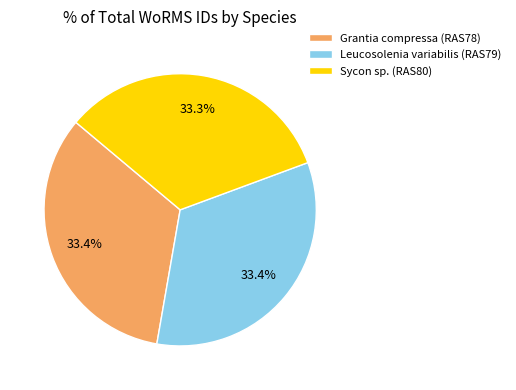

Approximately how many times larger is the value at Leucosolenia variabilis (RAS79) compared to Sycon sp. (RAS80)?

1.0